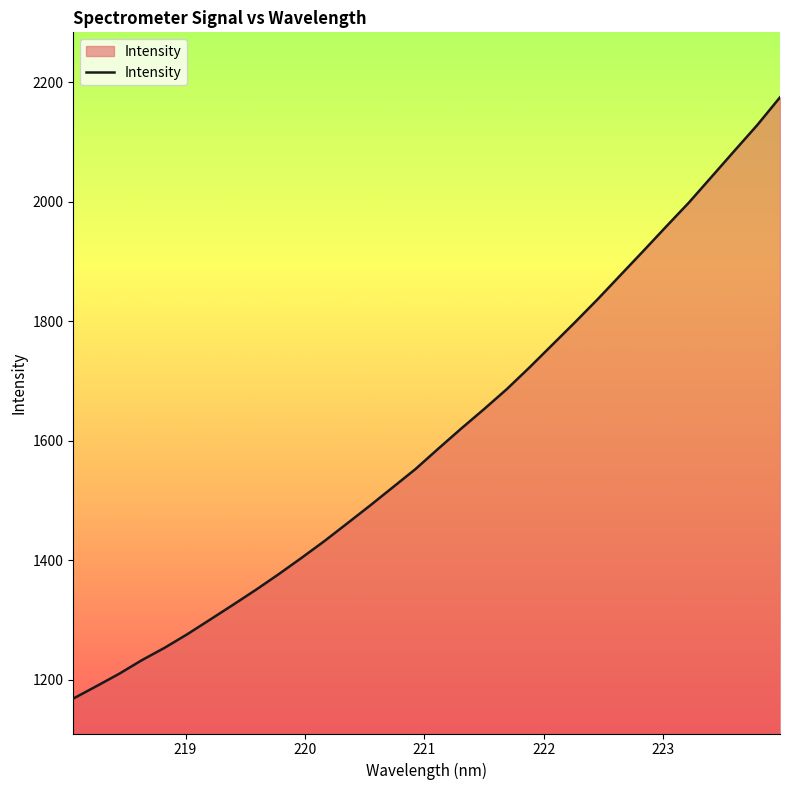

What is the smallest value displayed?

1168.8